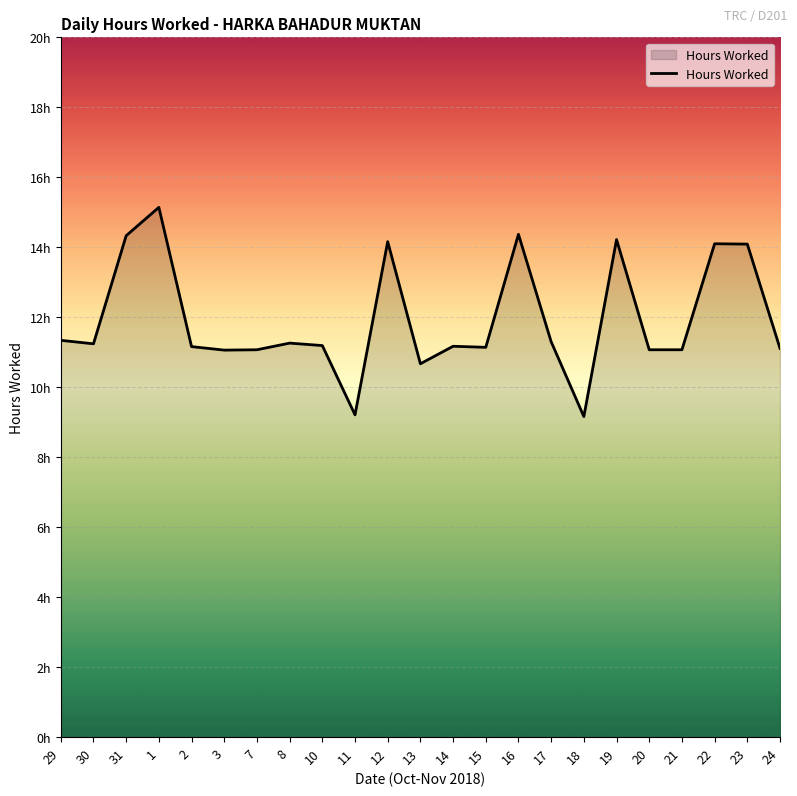

Does the chart display data point markers on the line(s)?

No